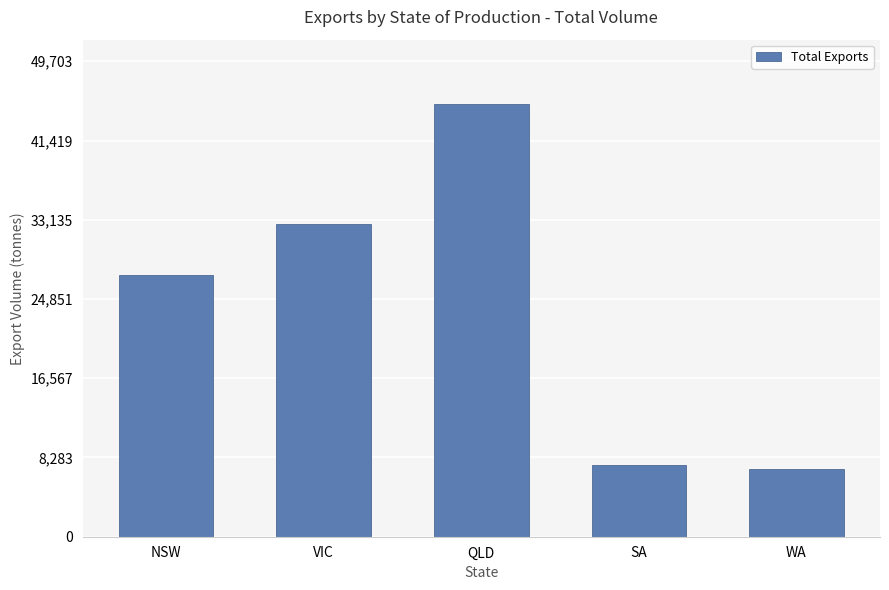

Is it true that the value at SA is 7499.0?

True